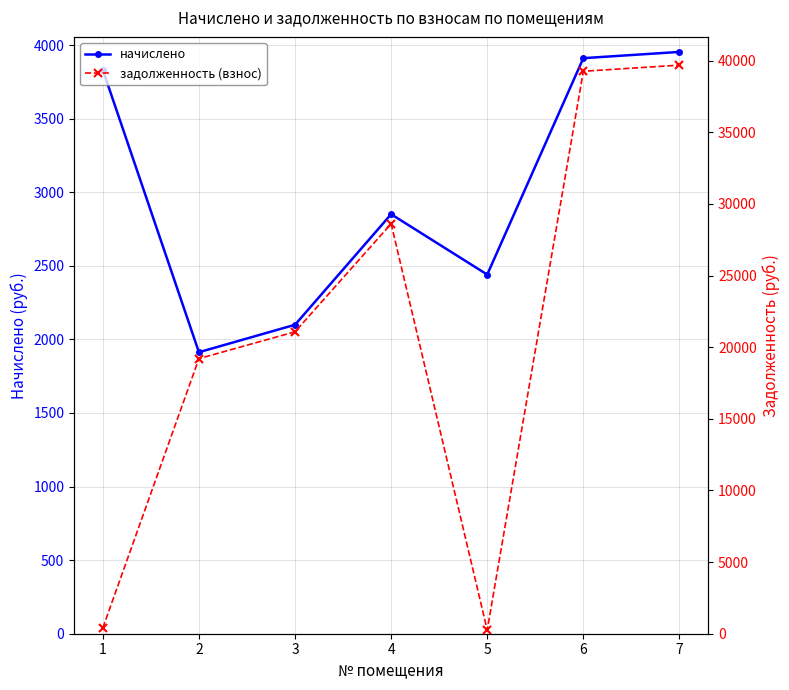

True or false: начислено has a value of 6073.4 at 7.

False